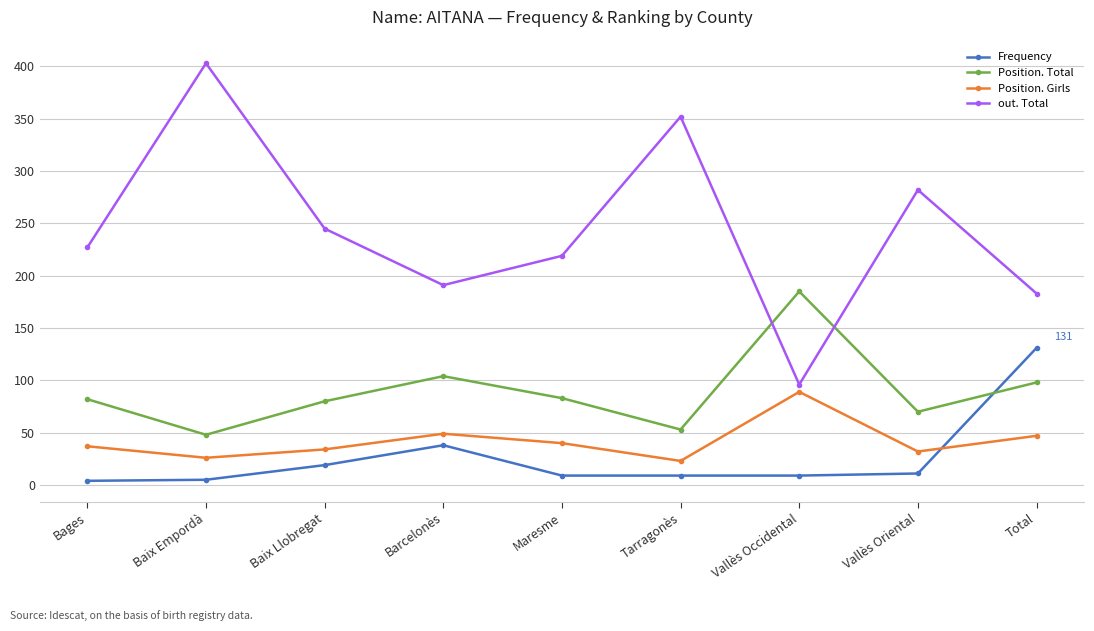

Between which two adjacent categories do Position. Girls and Frequency first intersect?

Vallès Oriental and Total